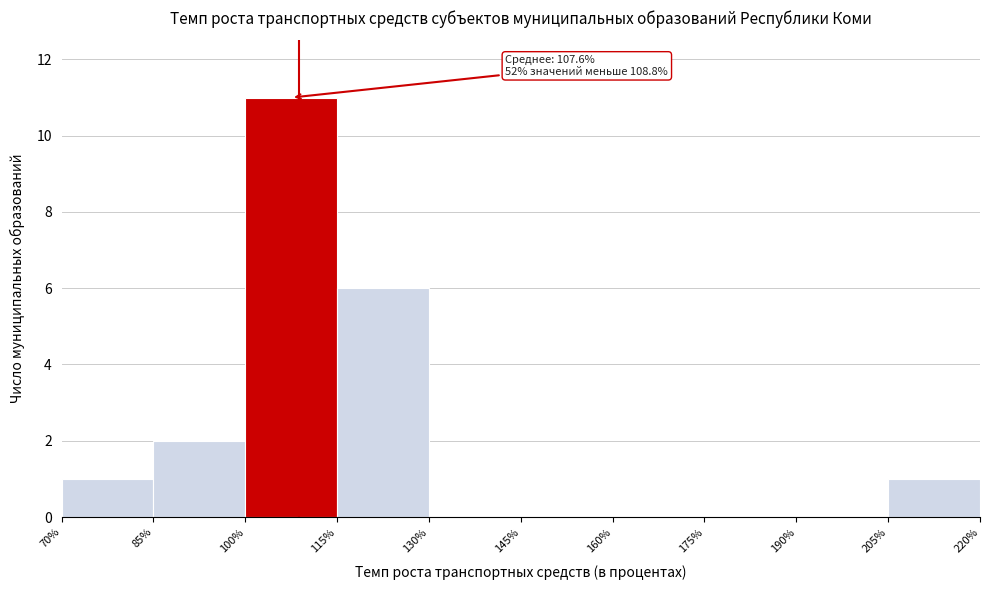

Which range on the x-axis has the tallest bar?

100% to 115%